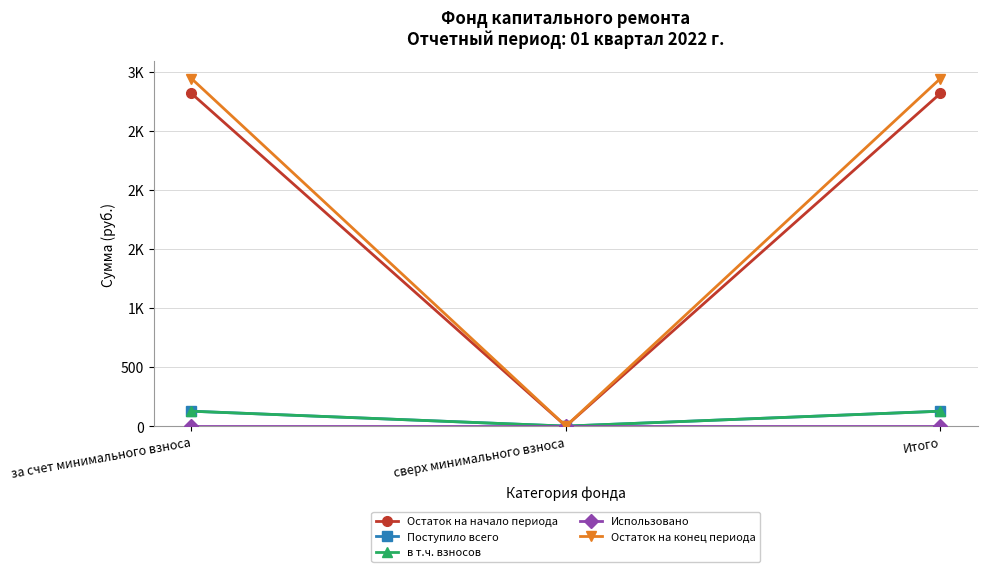

What position from the right is сверх минимального взноса?

2